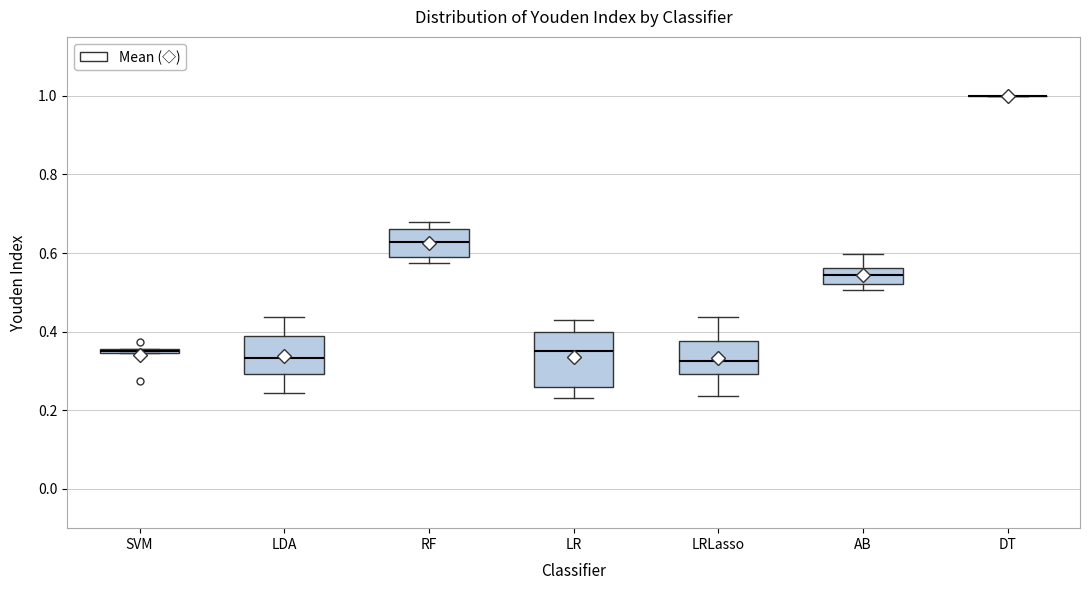

Comparing the boxes themselves (not the whiskers), which one is the tallest?

LR